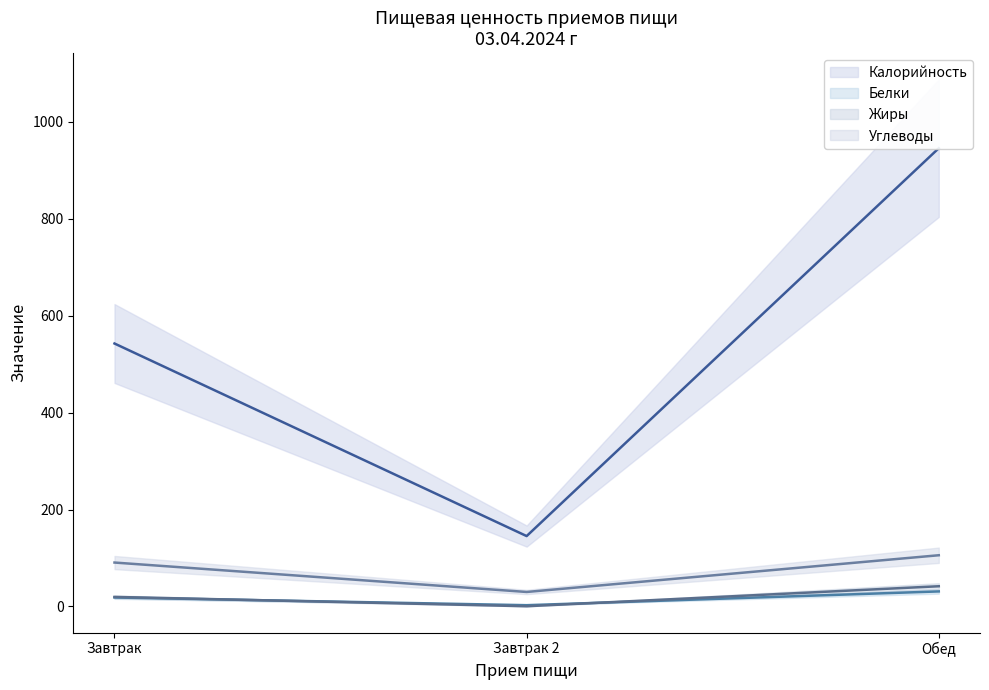

How many values in the Белки (median) series are below 18?

1